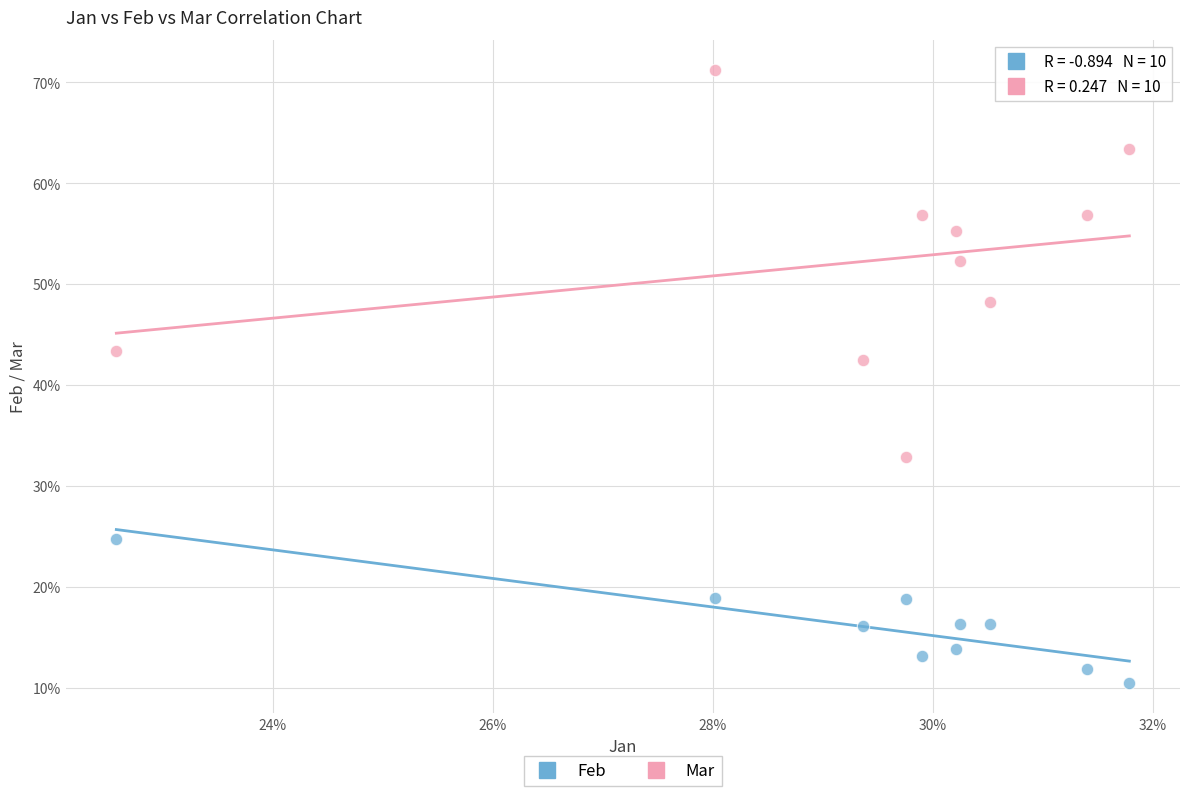

Which series contains the lowest Y value?

Feb